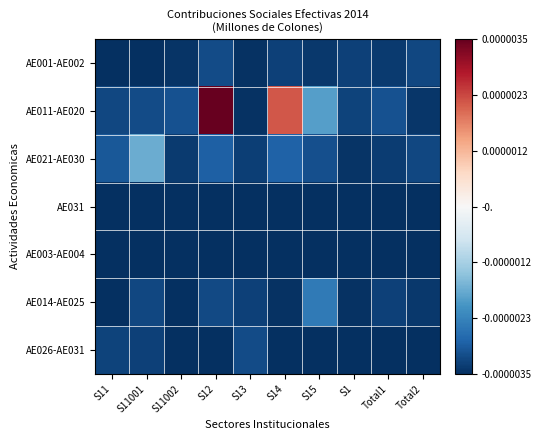

Reading right to left, extract all data points from this chart.

AE001-AE002: Total2=-0.0	Total1=-0.0	S1=-0.0	S15=-0.0	S14=-0.0	S13=-0.0	S12=-0.0	S11002=-0.0	S11001=-0.0	S11=-0.0
AE011-AE020: Total2=-0.0	Total1=-0.0	S1=-0.0	S15=-0.0	S14=0.0	S13=-0.0	S12=0.0	S11002=-0.0	S11001=-0.0	S11=-0.0
AE021-AE030: Total2=-0.0	Total1=-0.0	S1=-0.0	S15=-0.0	S14=-0.0	S13=-0.0	S12=-0.0	S11002=-0.0	S11001=-0.0	S11=-0.0
AE031: Total2=-0.0	Total1=-0.0	S1=-0.0	S15=-0.0	S14=-0.0	S13=-0.0	S12=-0.0	S11002=-0.0	S11001=-0.0	S11=-0.0
AE003-AE004: Total2=-0.0	Total1=-0.0	S1=-0.0	S15=-0.0	S14=-0.0	S13=-0.0	S12=-0.0	S11002=-0.0	S11001=-0.0	S11=-0.0
AE014-AE025: Total2=-0.0	Total1=-0.0	S1=-0.0	S15=-0.0	S14=-0.0	S13=-0.0	S12=-0.0	S11002=-0.0	S11001=-0.0	S11=-0.0
AE026-AE031: Total2=-0.0	Total1=-0.0	S1=-0.0	S15=-0.0	S14=-0.0	S13=-0.0	S12=-0.0	S11002=-0.0	S11001=-0.0	S11=-0.0